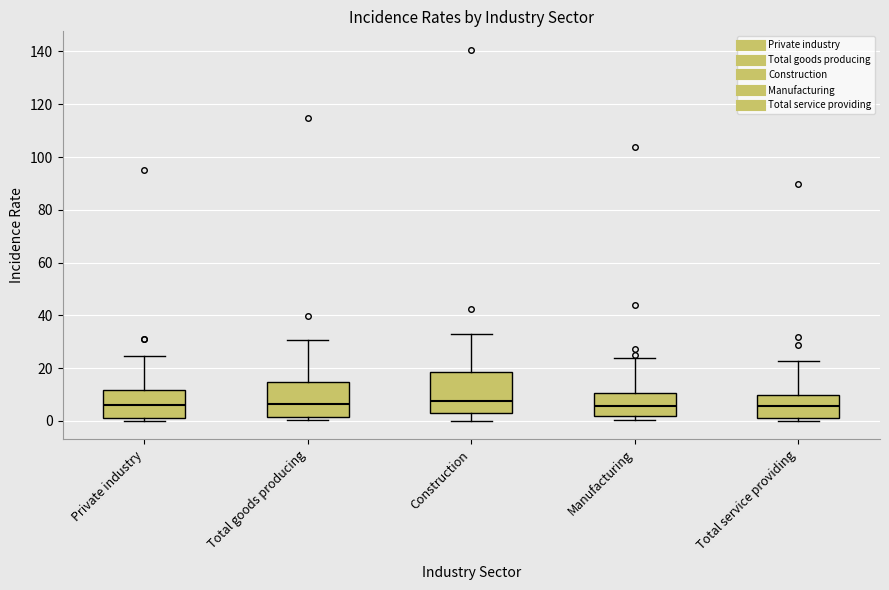

Comparing the boxes themselves (not the whiskers), which one is the tallest?

Construction